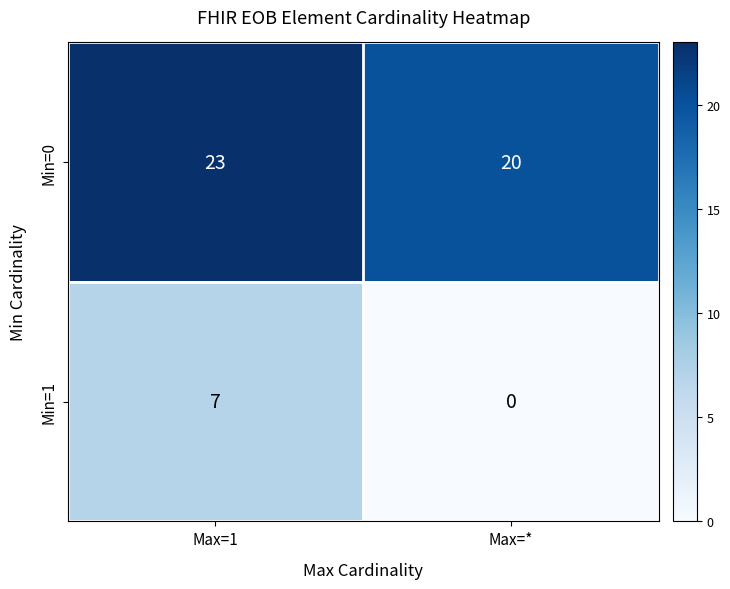

Reading right to left, transcribe all the data shown in this chart.

Min=0: Max=*=20	Max=1=23
Min=1: Max=*=0	Max=1=7